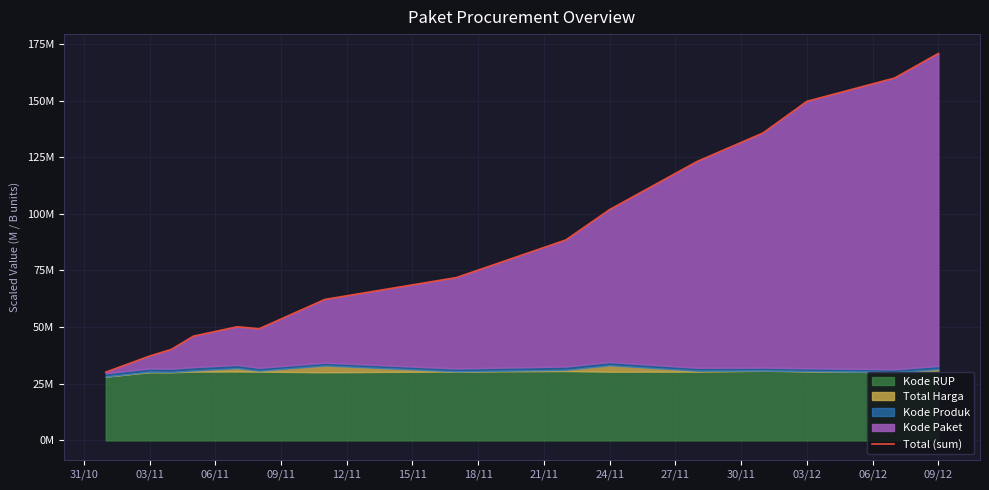

True or false: the data shows 223.5 at 03/12.

False